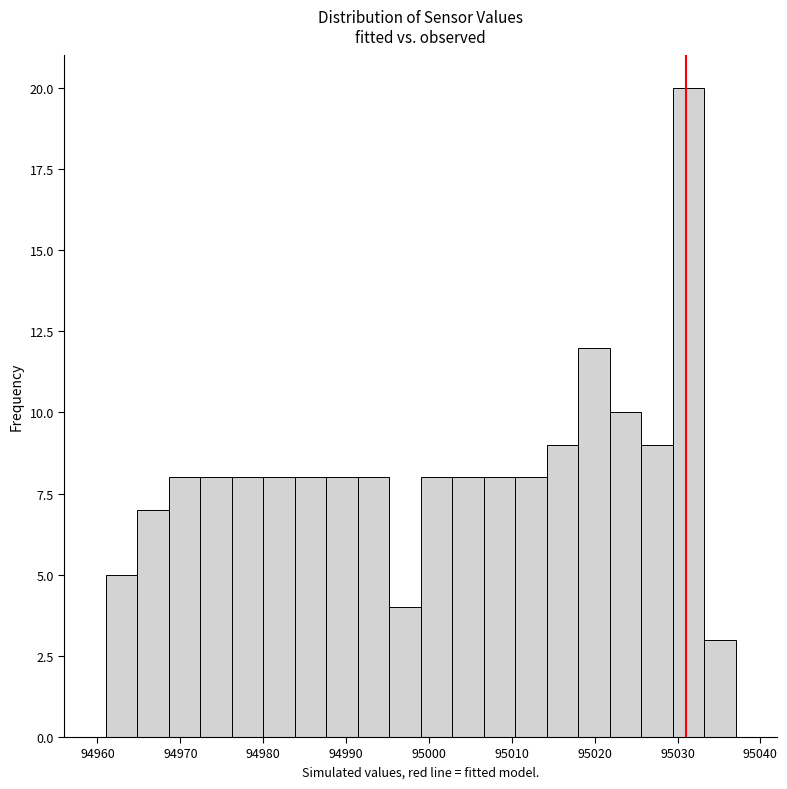

Around what value on the x-axis is the tallest bar? Give the approximate position of its centre, as read against the axis.

95031